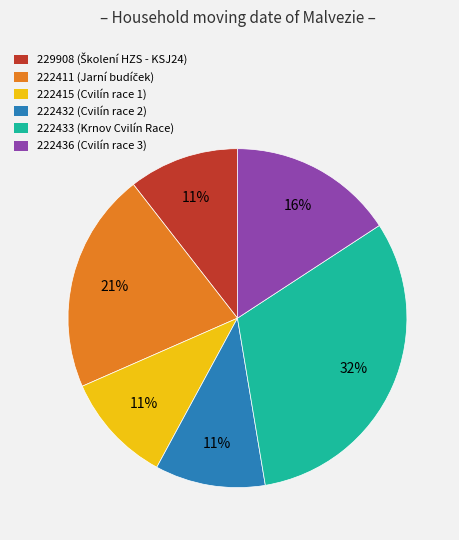

To the nearest percent, what is the difference between the largest and smallest slice percentages?

21%